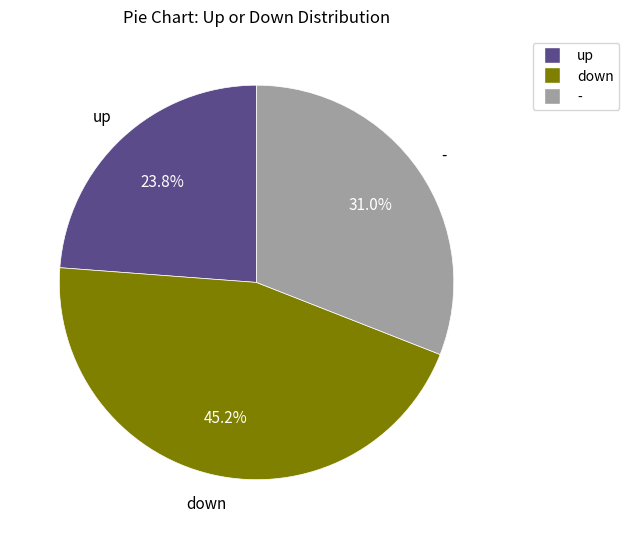

How many segments does this pie chart have?

3